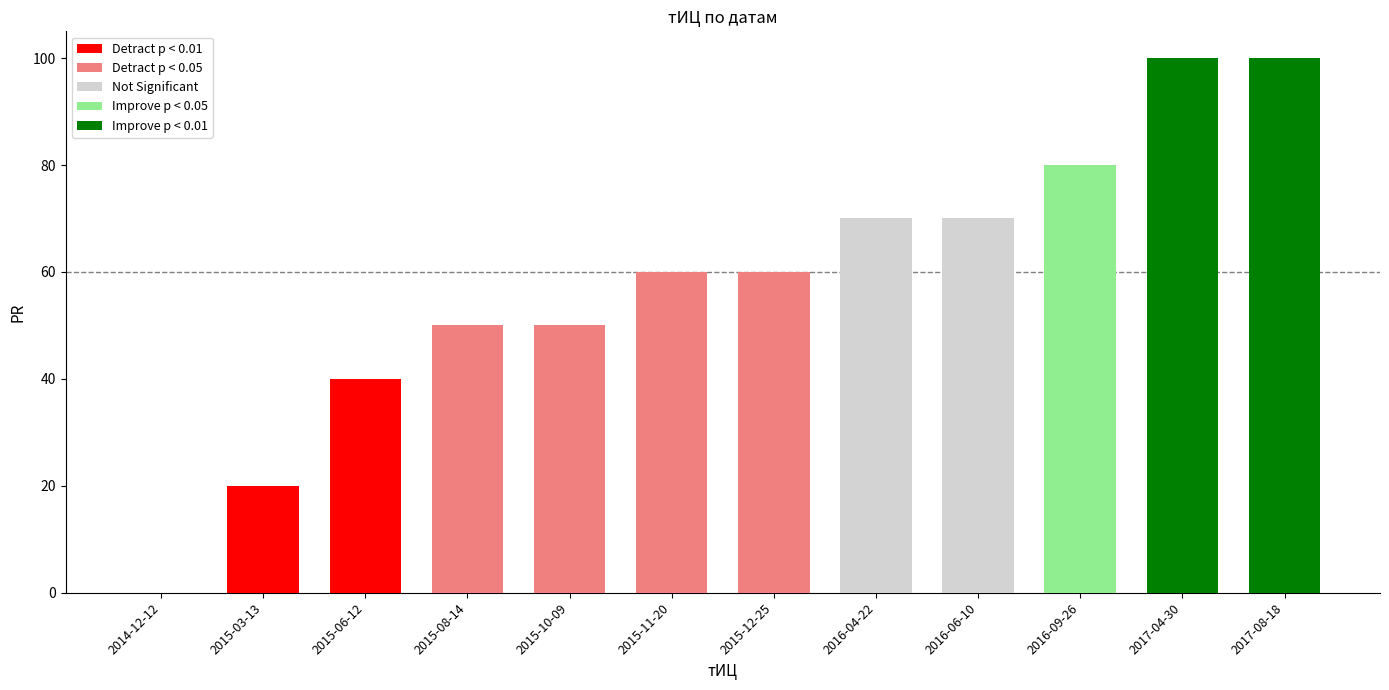

What is the difference between the second highest and minimum values?

100